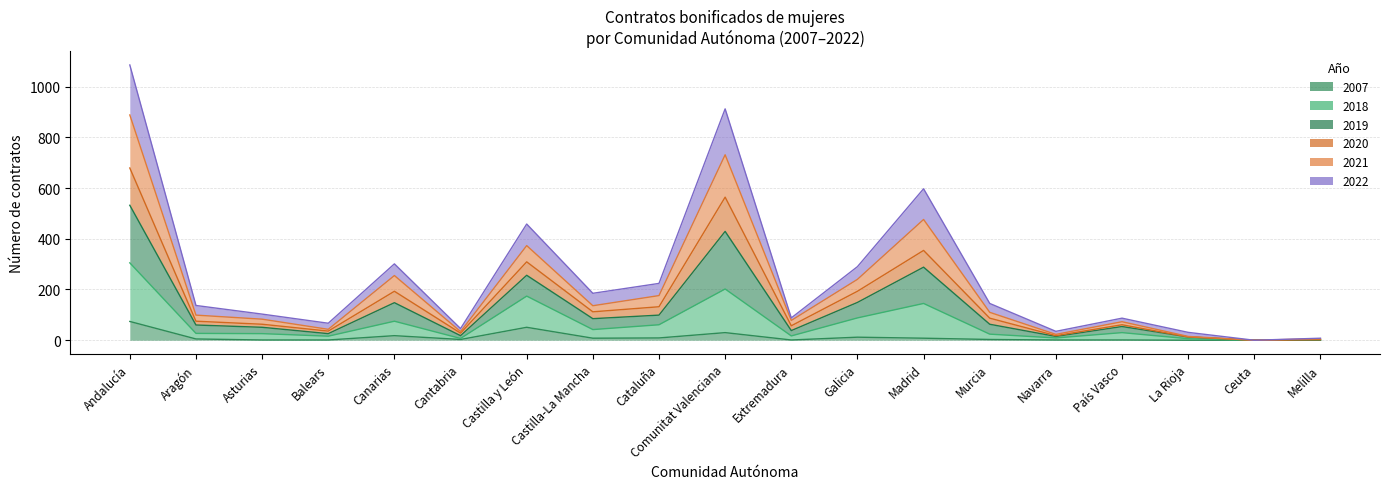

Where is the first local maximum for 2021?

Canarias